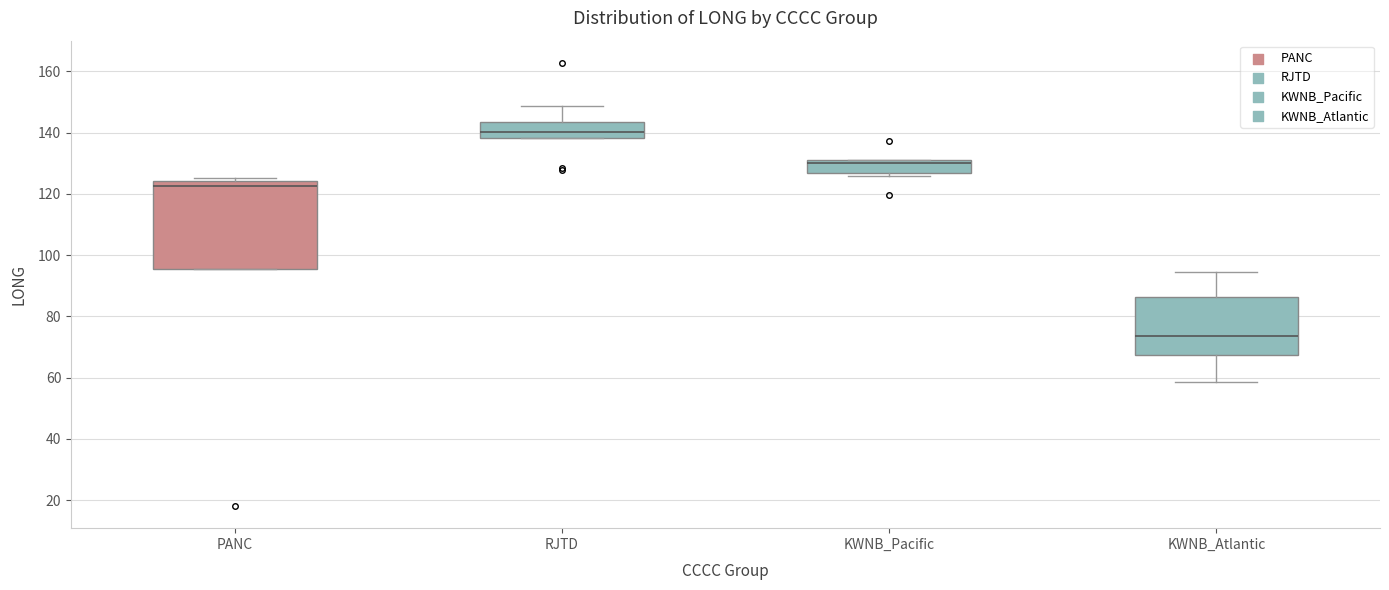

Which box is the tallest, from its lower edge to its upper edge?

PANC